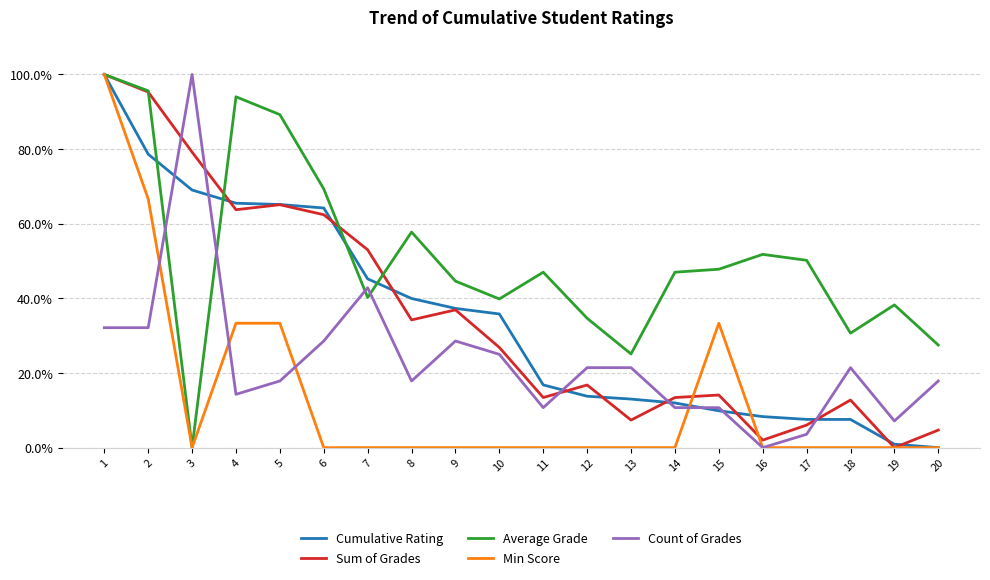

Is the value of Average Grade at 2 greater than the value of Cumulative Rating at 8?

Yes